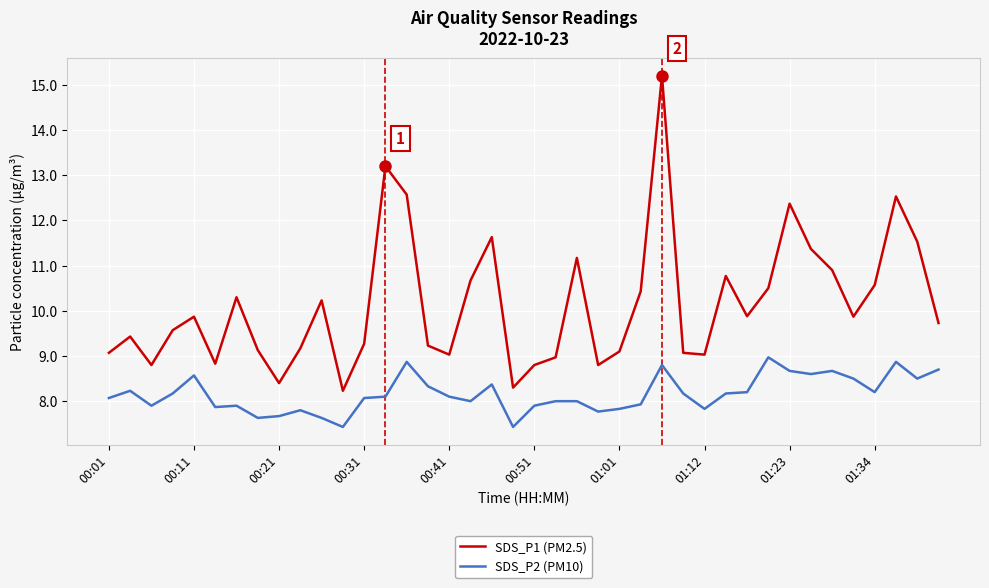

True or false: SDS_P1 (PM2.5) and SDS_P2 (PM10) cross at least once.

False